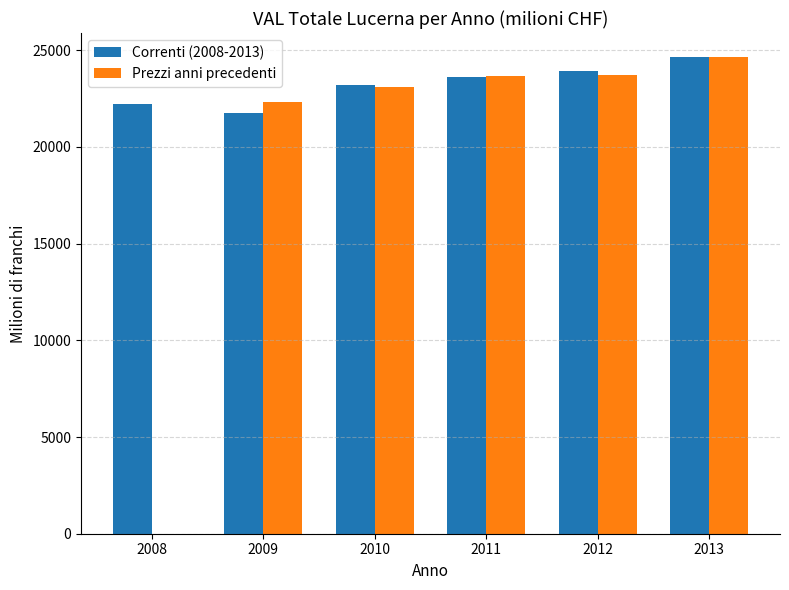

The Prezzi anni precedenti series shows 22336.8 at 2009. True or false?

True